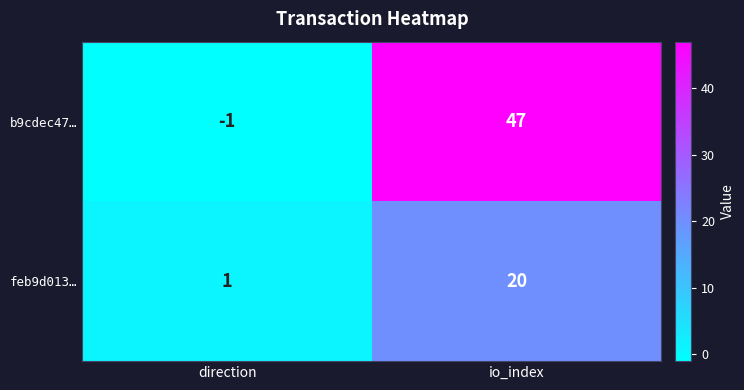

What is the difference between the b9cdec47… values at io_index and direction?

48